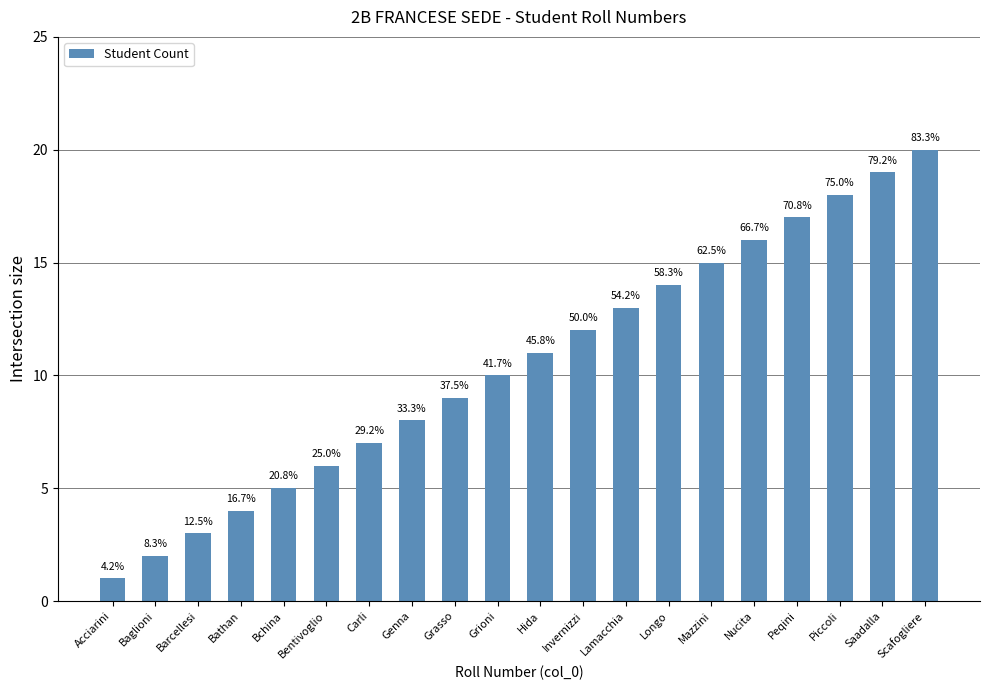

Reading left to right, extract all data points from this chart.

Acciarini=1	Baglioni=2	Barcellesi=3	Bathan=4	Bchina=5	Bentivoglio=6	Carli=7	Genna=8	Grasso=9	Grioni=10	Hida=11	Invernizzi=12	Lamacchia=13	Longo=14	Mazzini=15	Nucita=16	Peqini=17	Piccoli=18	Saadalla=19	Scafogliere=20